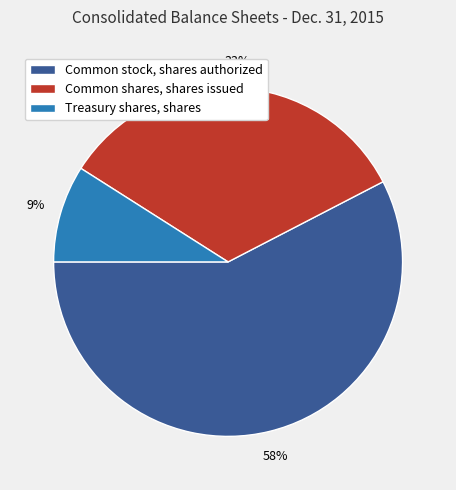

Which has a higher value, Common shares, shares issued or Treasury shares, shares?

Common shares, shares issued